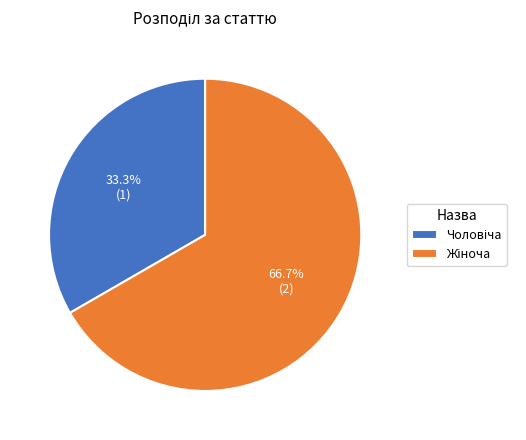

To the nearest percent, what is the difference between the largest and smallest slice percentages?

33%